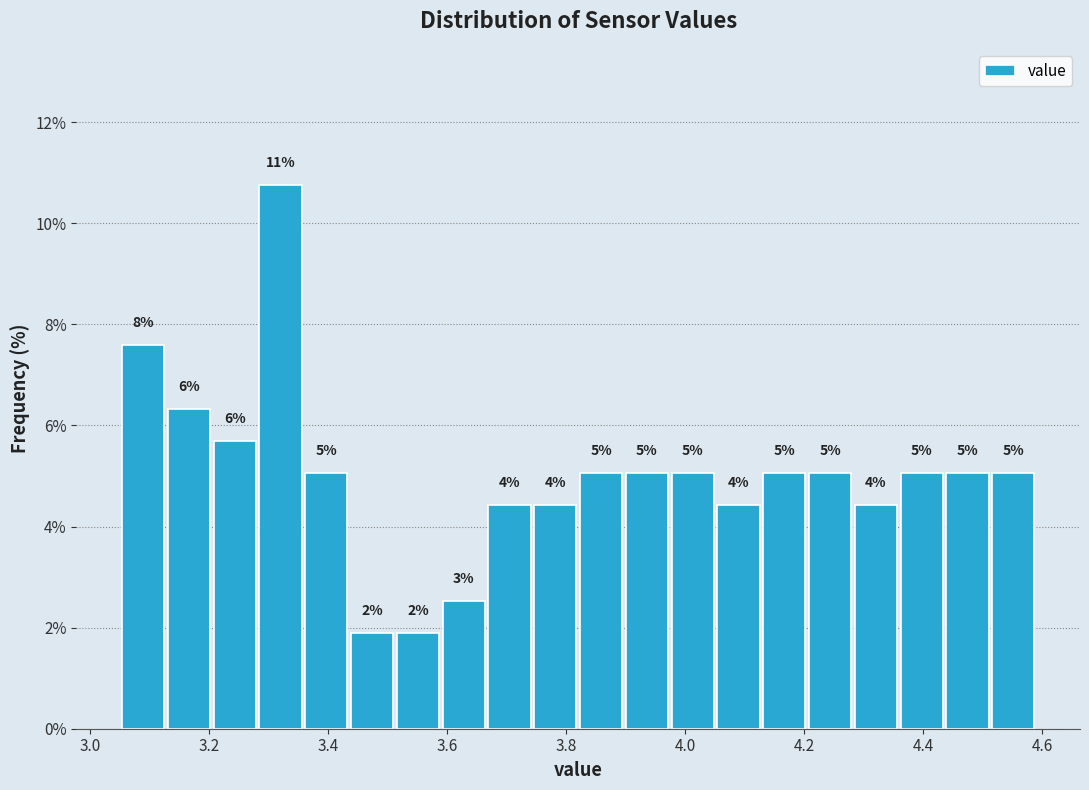

Around what value on the x-axis is the tallest bar? Give the approximate position of its centre, as read against the axis.

3.32